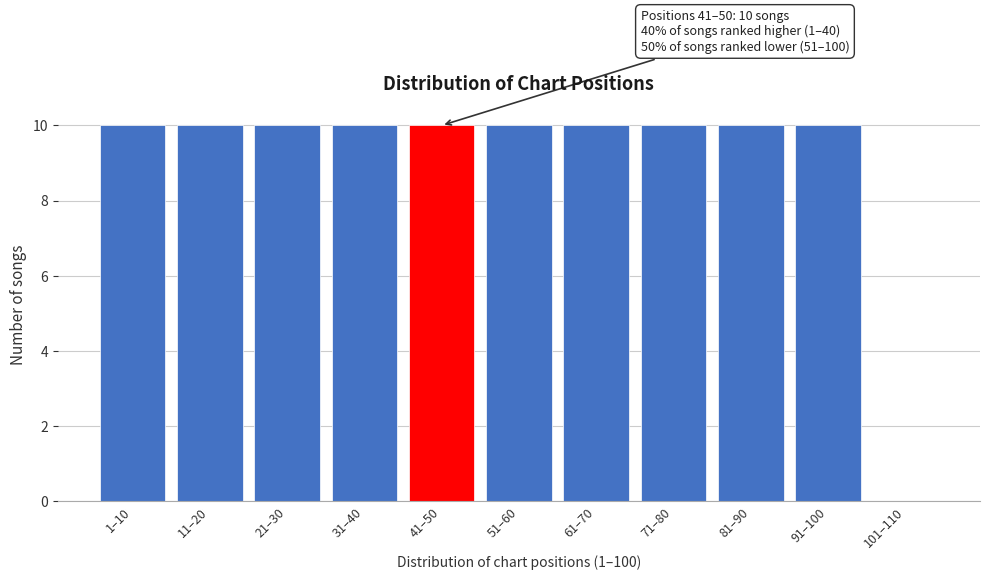

Reading left to right, what are all the values shown in this chart?

1–10=10	11–20=10	21–30=10	31–40=10	41–50=10	51–60=10	61–70=10	71–80=10	81–90=10	91–100=10	101–110=0